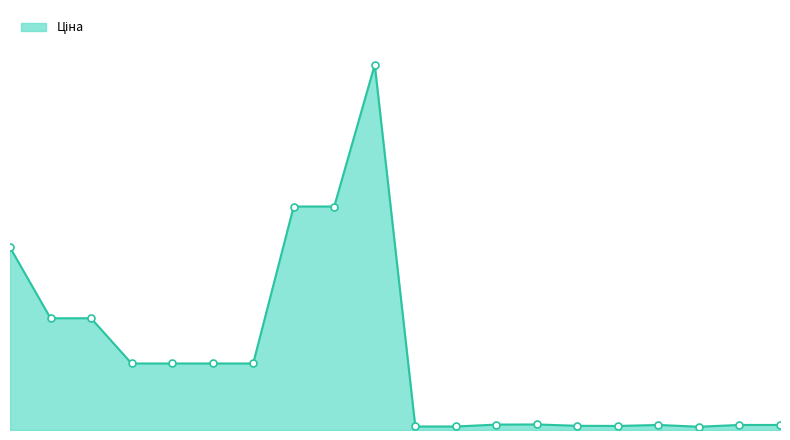

What is the label of the 11th point from the right?

285672232